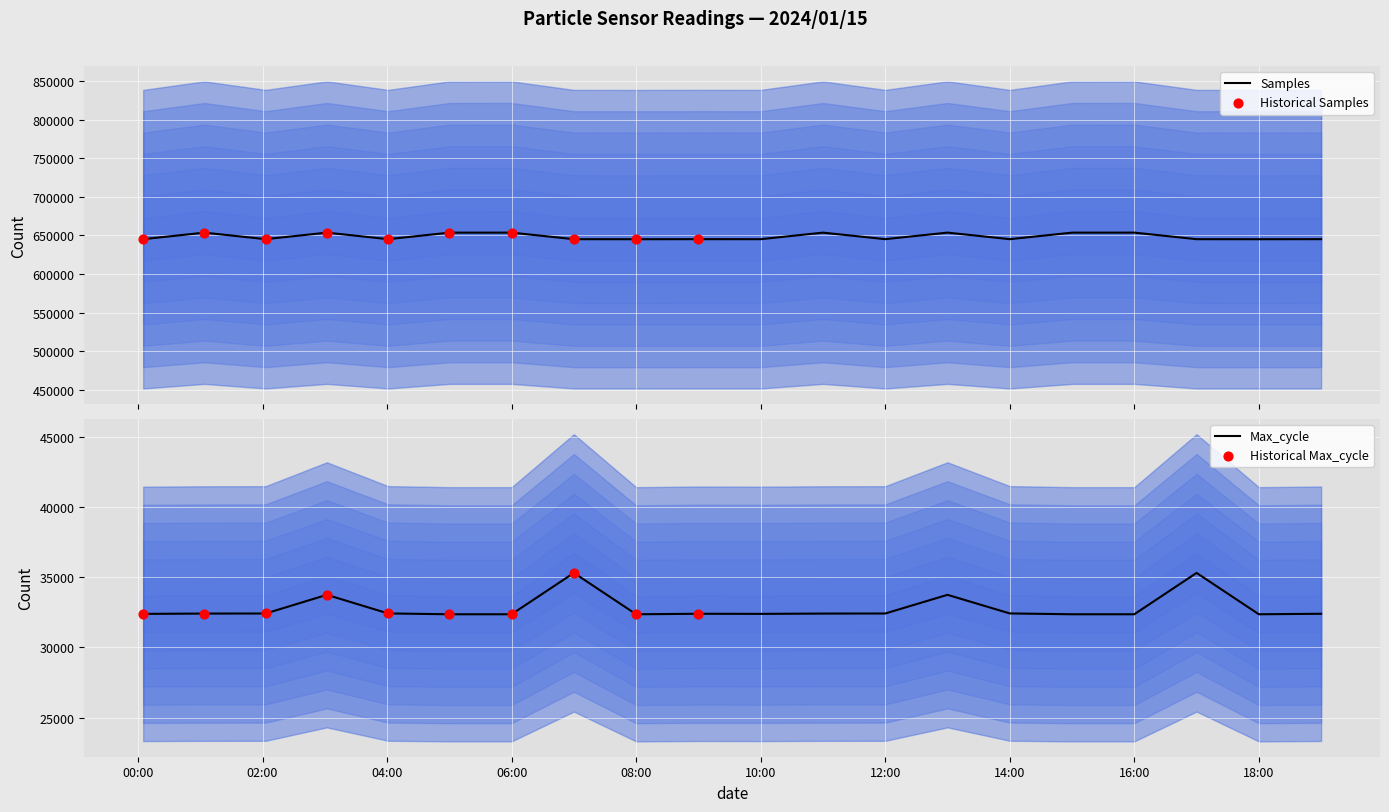

What is the total value across all series at 14:00?

677485